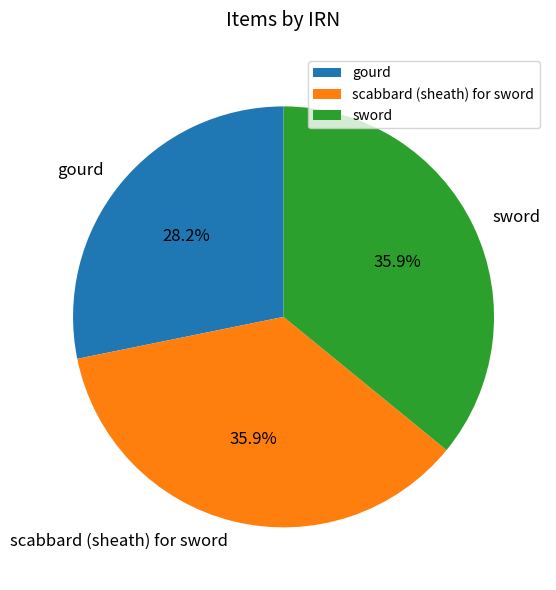

Approximately how many times larger is the value at sword compared to gourd?

1.3